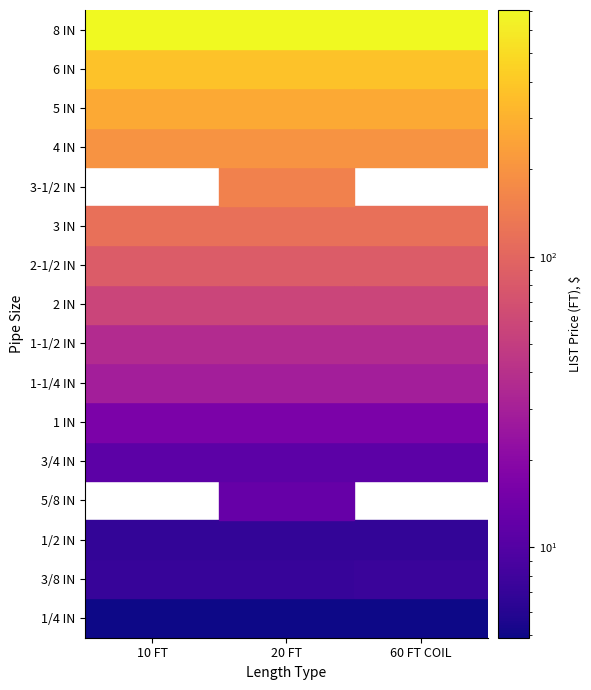

What is the sum of the 3/8 IN values at 2 and 1?

14.5